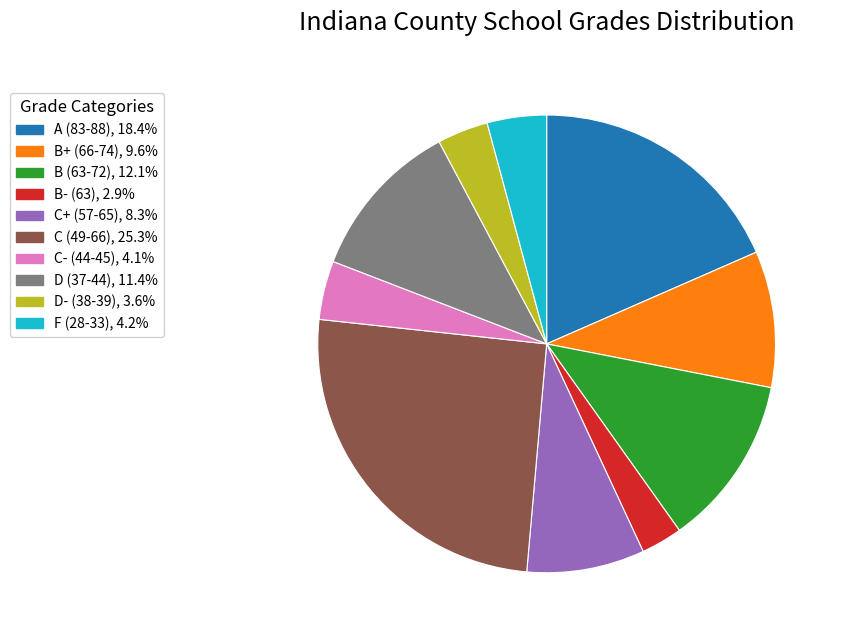

Is the sum of C- (44-45), 4.1% and B+ (66-74), 9.6% greater than half?

No